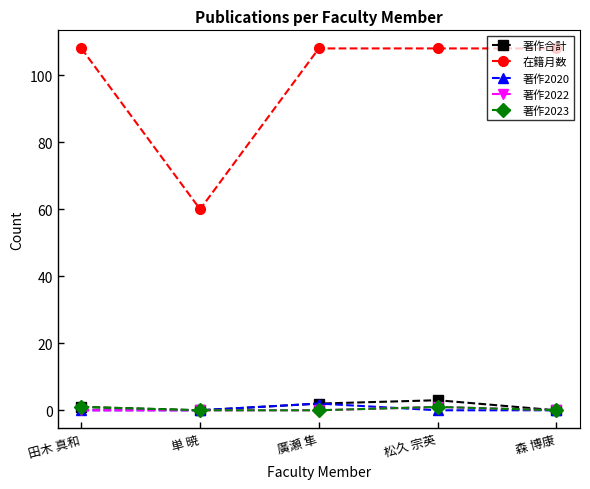

Which series has the largest range (max minus min)?

在籍月数